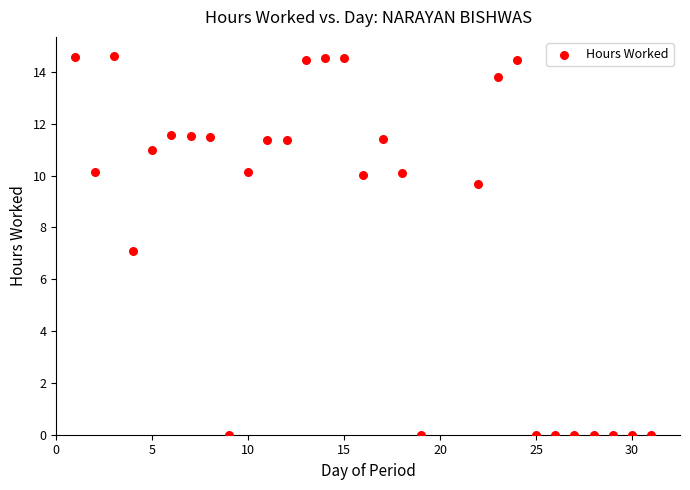

What is the range of X values (max minus min)?

30.0